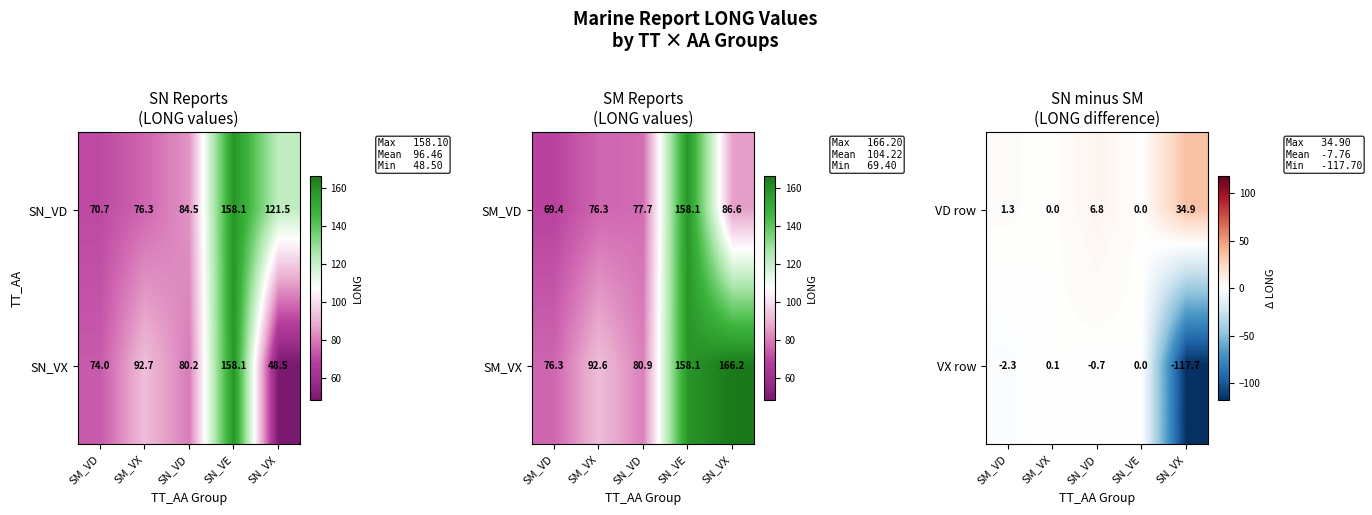

Which category has the highest value in the VX row series?

SM_VX